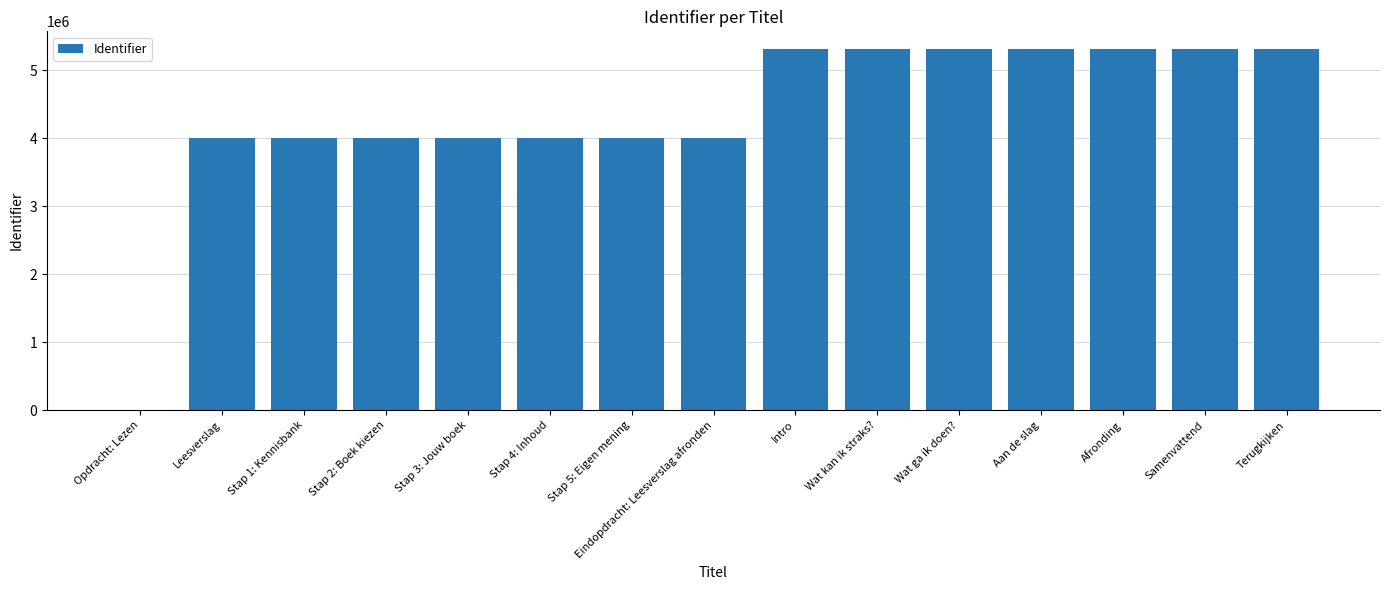

Which has a higher value, Terugkijken or Stap 5: Eigen mening?

Terugkijken